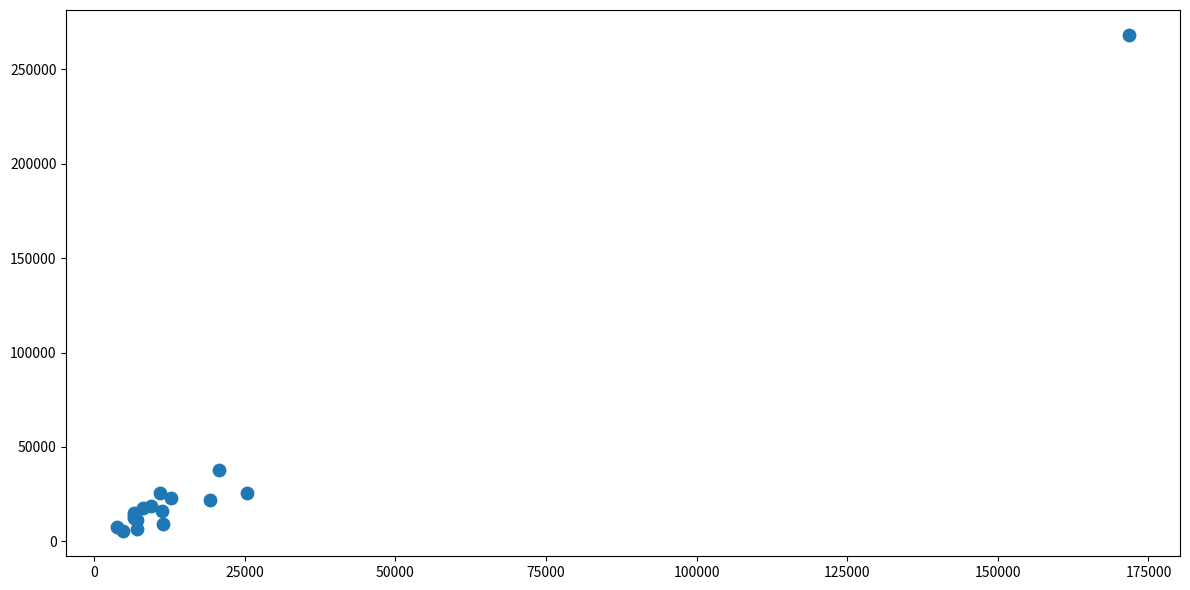

What Y value in the scatter plot is closest to 136776?

37842